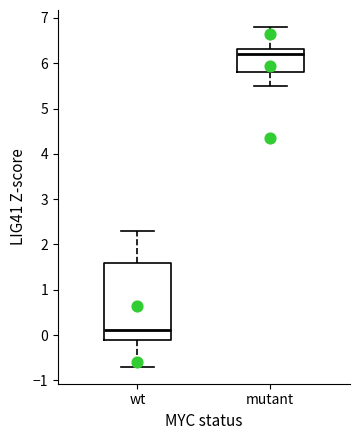

Reading left to right, read every box against the y-axis: the position of its median line, the range the box covers, and the ends of its whiskers. The values are not printed on the chart, so give them approximately, as read against the axis.

wt: median 0.1, box -0.1 to 1.6, whiskers -0.7 to 2.3
mutant: median 6.2, box 5.8 to 6.3, whiskers 5.5 to 6.8